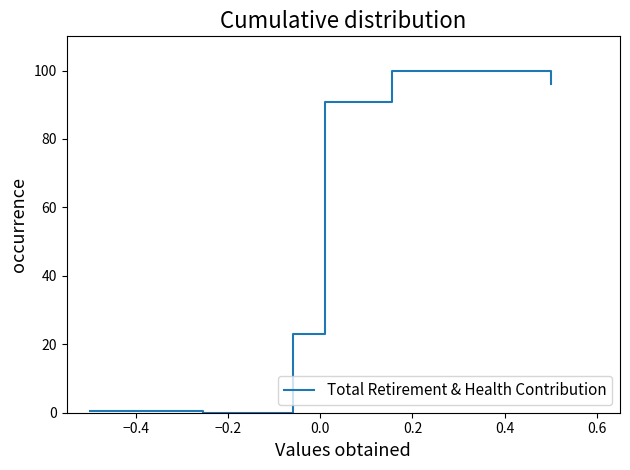

How many interior local peaks (higher than both neighbors) does the data have?

1